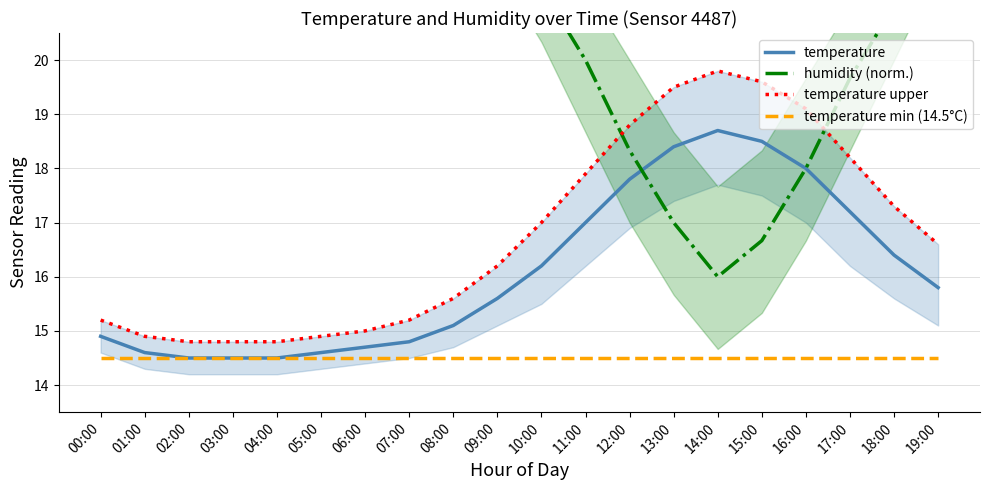

At how many categories does at least one series exceed 19?

19